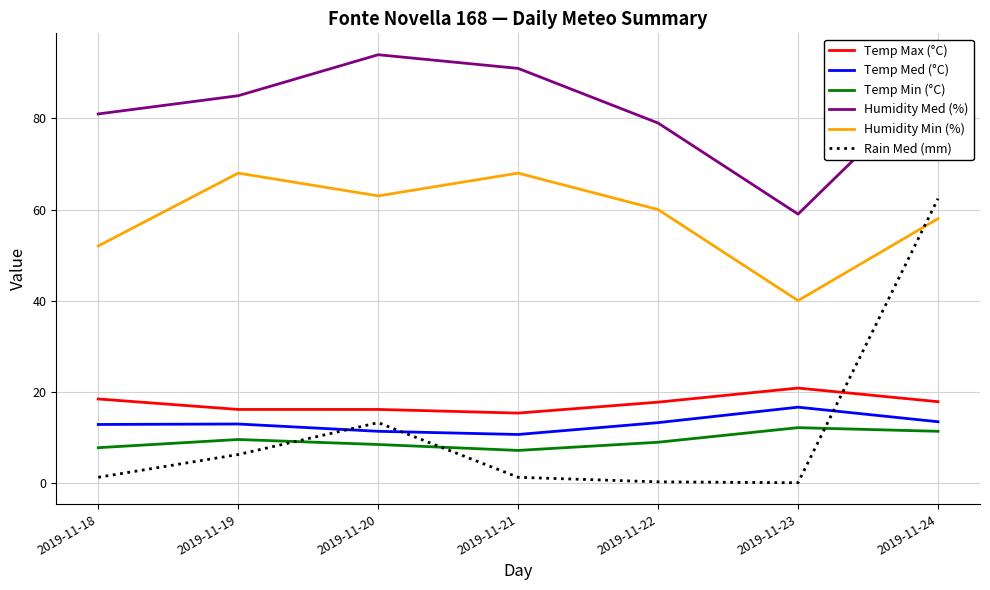

At which label is Humidity Min (%) closest to 54?

2019-11-18